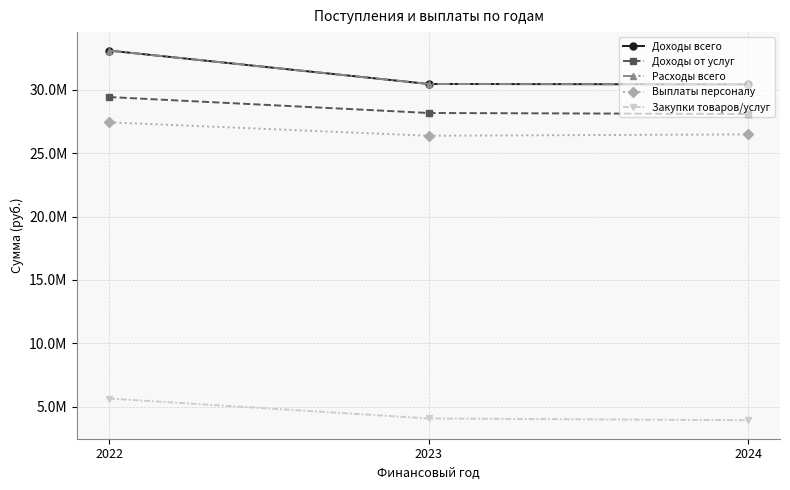

Reading right to left, transcribe all the data shown in this chart.

Доходы всего: 30421224.7	30454379.8	33086253.2
Доходы от услуг: 28086837.2	28167063.2	29422576.2
Расходы всего: 30421224.7	30454379.8	33086253.2
Выплаты персоналу: 26479125.0	26371311.0	27431214.9
Закупки товаров/услуг: 3942099.7	4083068.8	5655038.3